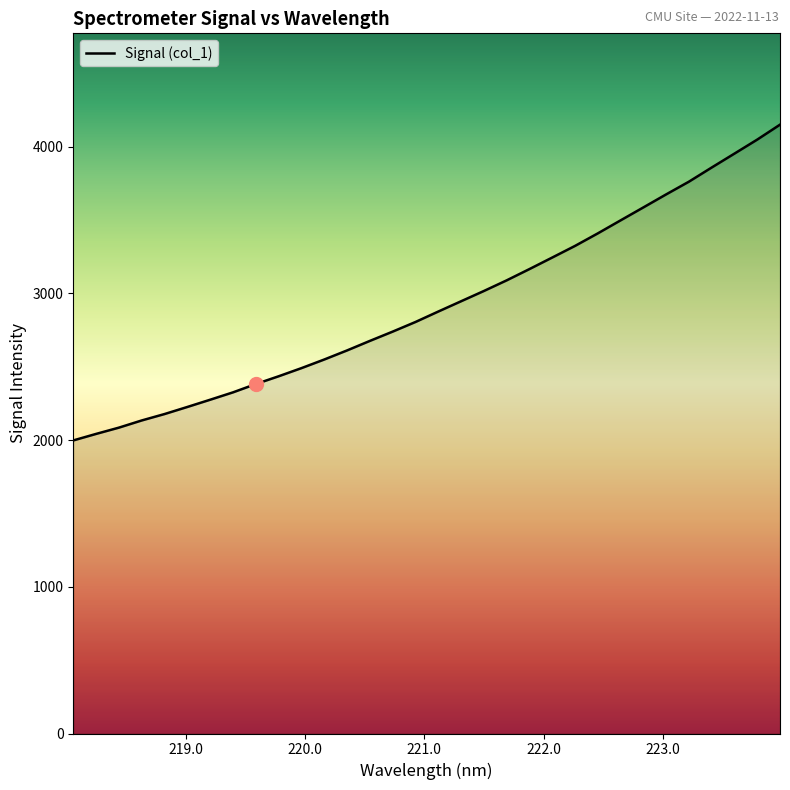

What is the difference between the maximum and minimum values?

2151.8